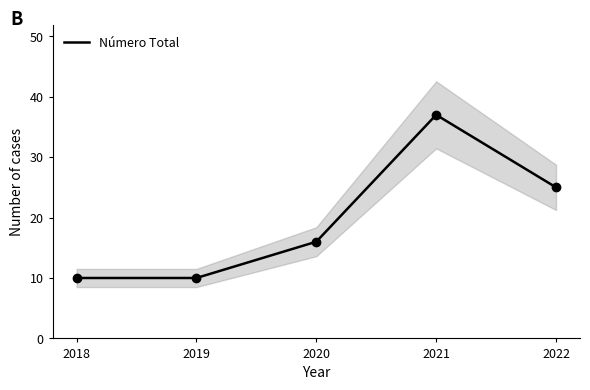

Does the chart have visible grid lines?

No